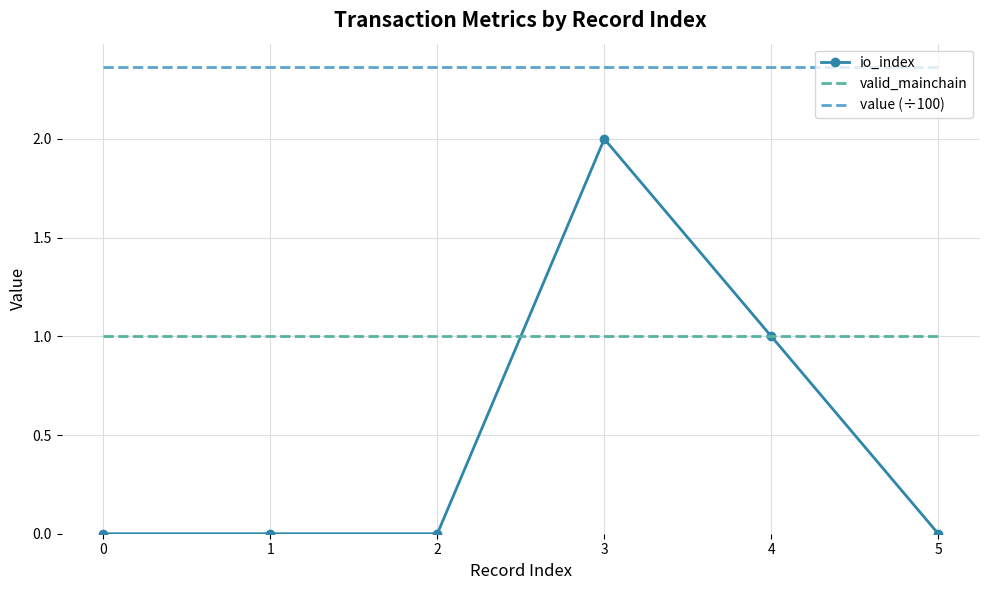

Is the value of value (÷100) at 4 greater than the value of io_index at 1?

Yes